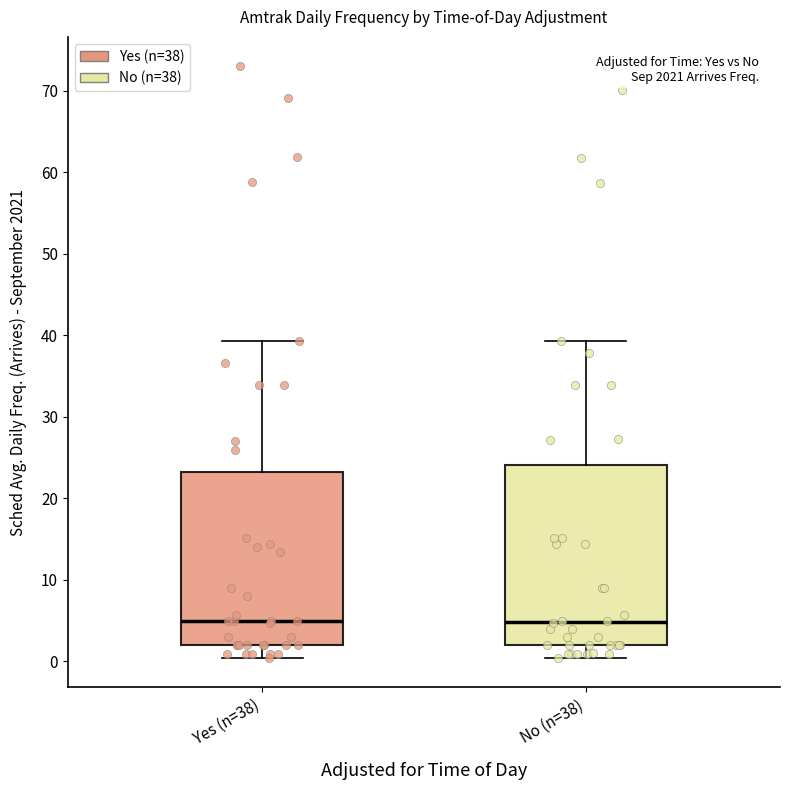

Reading left to right, transcribe this box plot: for each box, give where its median line is, the range the box spans, and where its two whiskers end, as read against the y-axis. The values are not printed on the chart, so give them approximately, as read against the axis.

Yes (n=38): median 5, box 2 to 23, whiskers 0 to 39
No (n=38): median 5, box 2 to 24, whiskers 0 to 39